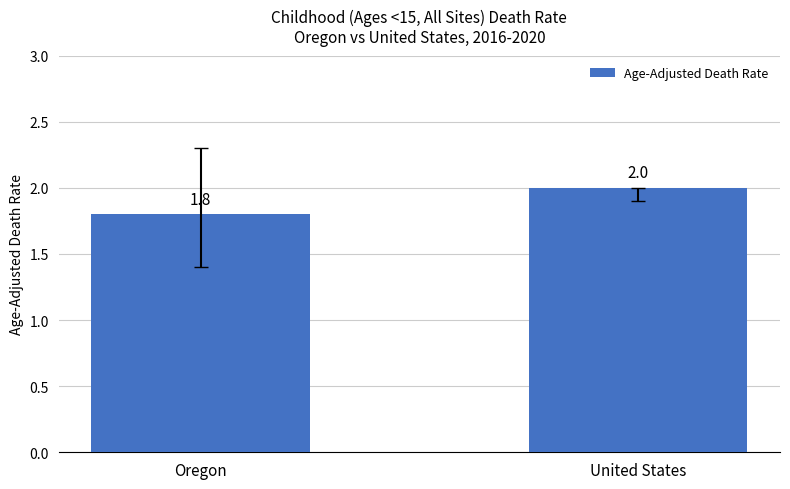

Which category has the highest value across all series?

United States